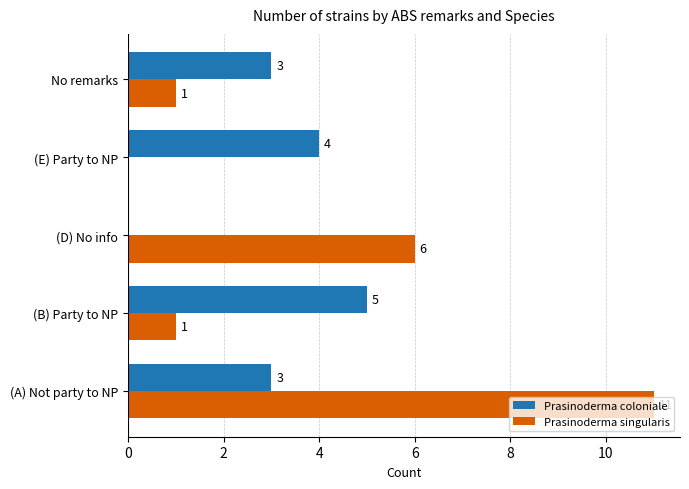

What is the sum of the Prasinoderma coloniale values at (D) No info and No remarks?

3